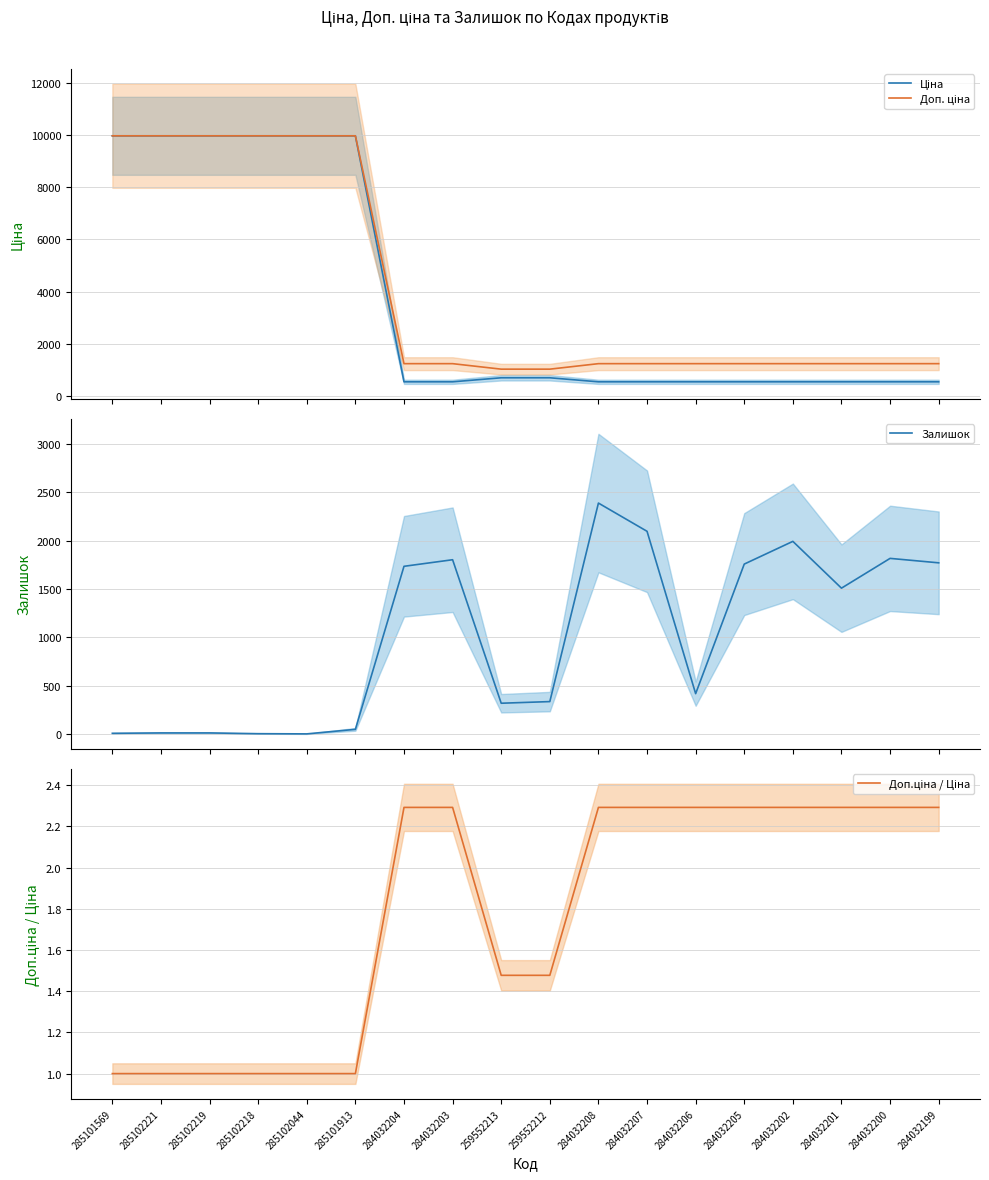

At 284032204, list the series in order from largest to smallest.

Залишок, Доп. ціна, Ціна, Доп.ціна / Ціна